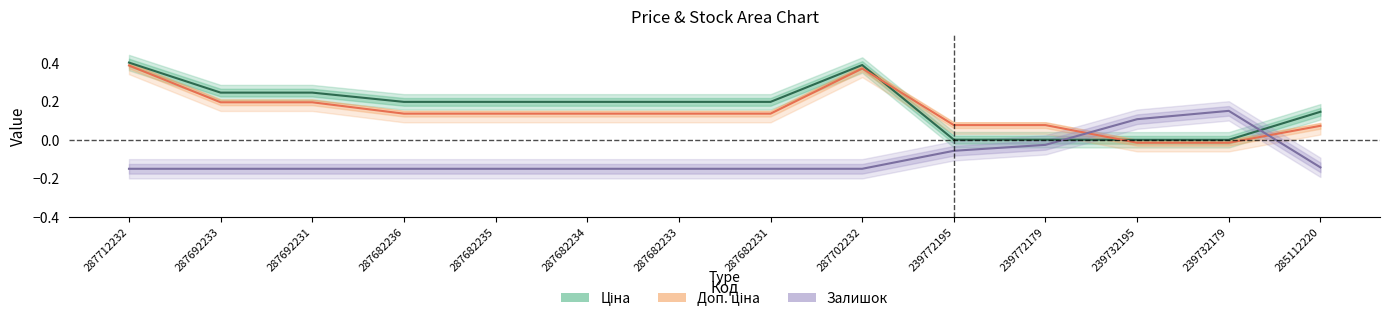

In Ціна, how many points are higher than both neighbors (excluding endpoints)?

1